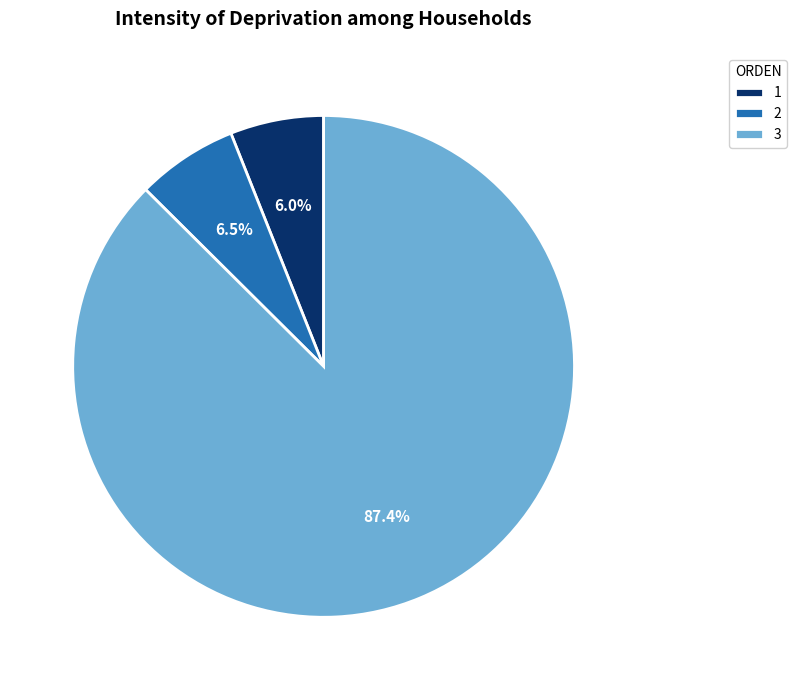

Rank the categories by value from lowest to highest.

1, 2, 3